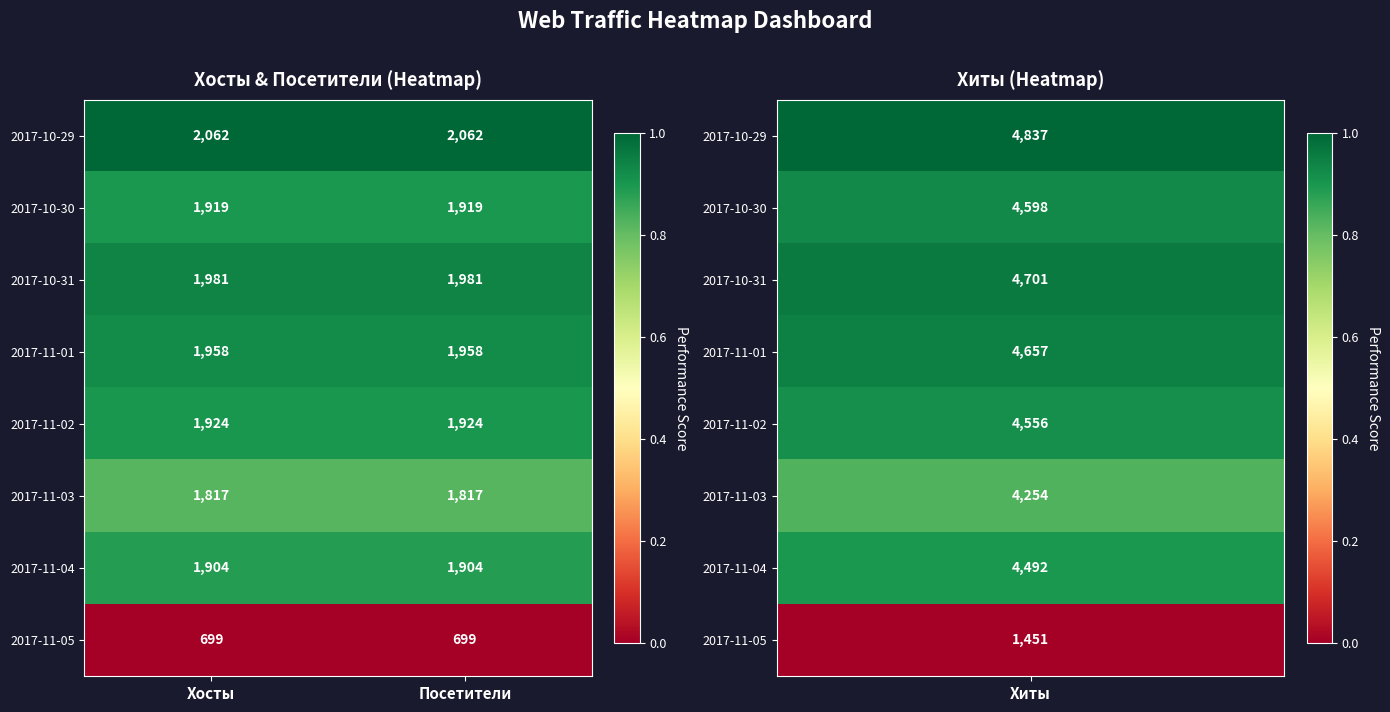

What is the spread (max minus min) of values at Хосты?

1363